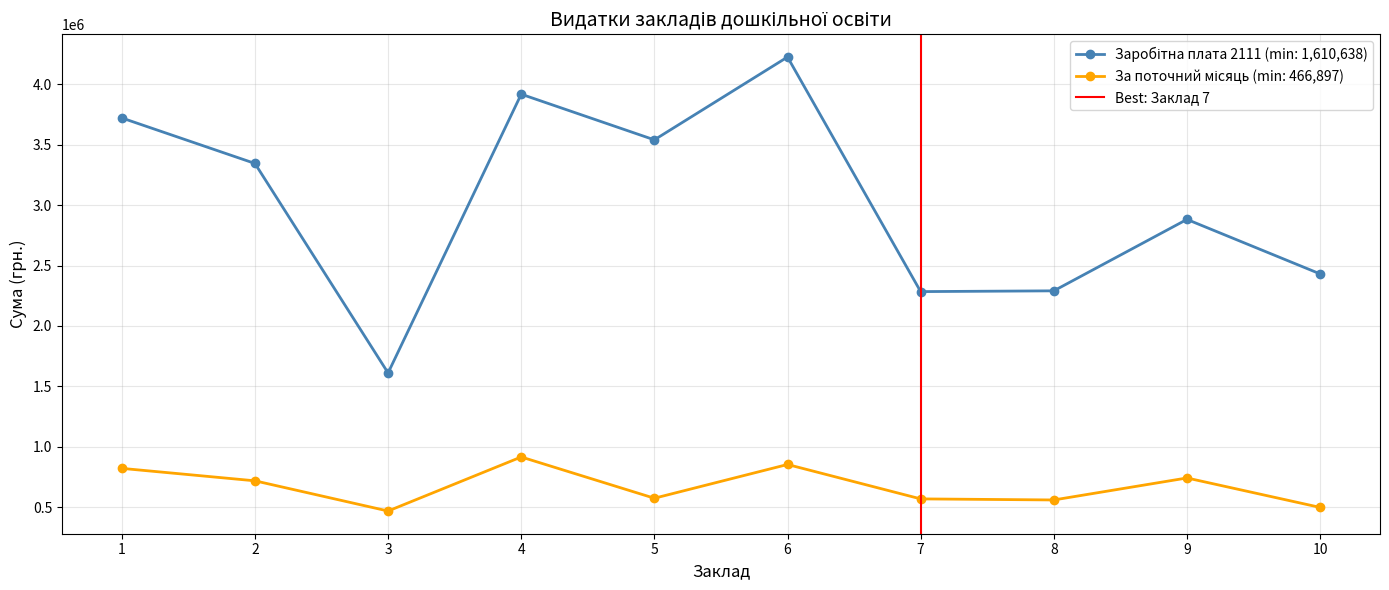

Does the chart have visible grid lines?

Yes